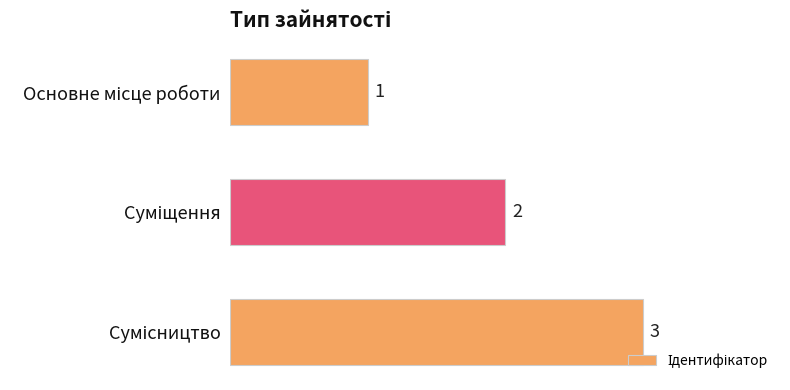

What is the maximum value shown in the chart?

3